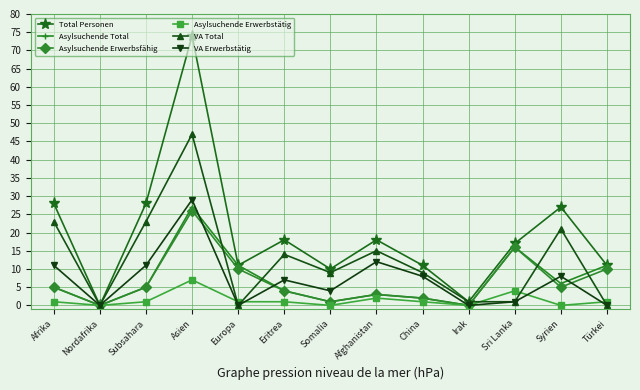

What is the label of the 7th point from the left?

Somalia